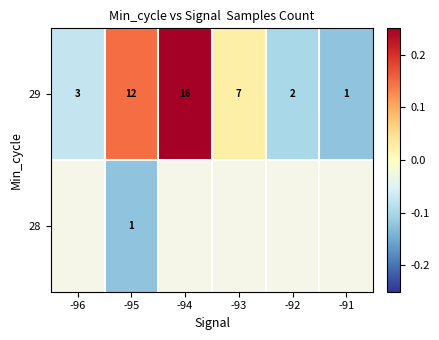

Which has a higher value, -94 or -92?

-94